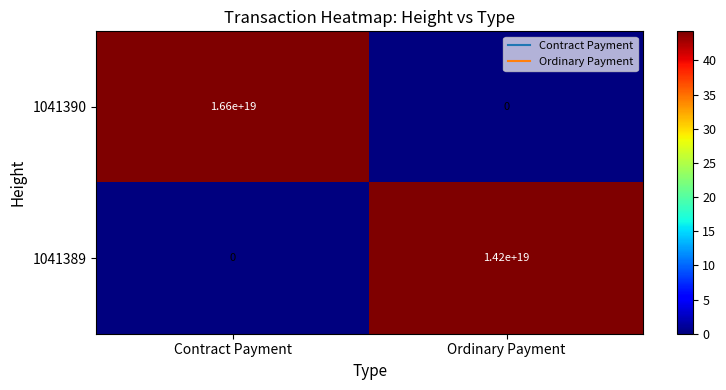

Which series has the largest total across all categories?

1041390